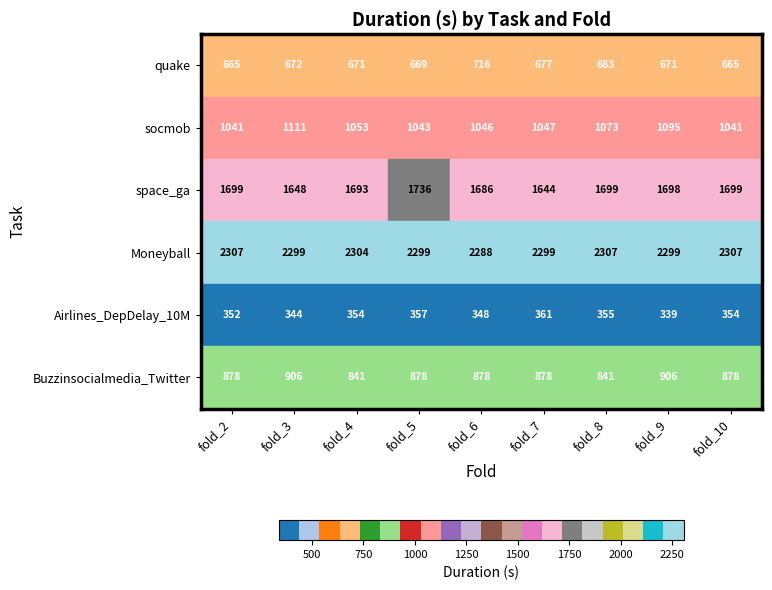

At how many categories does at least one series exceed 357?

9